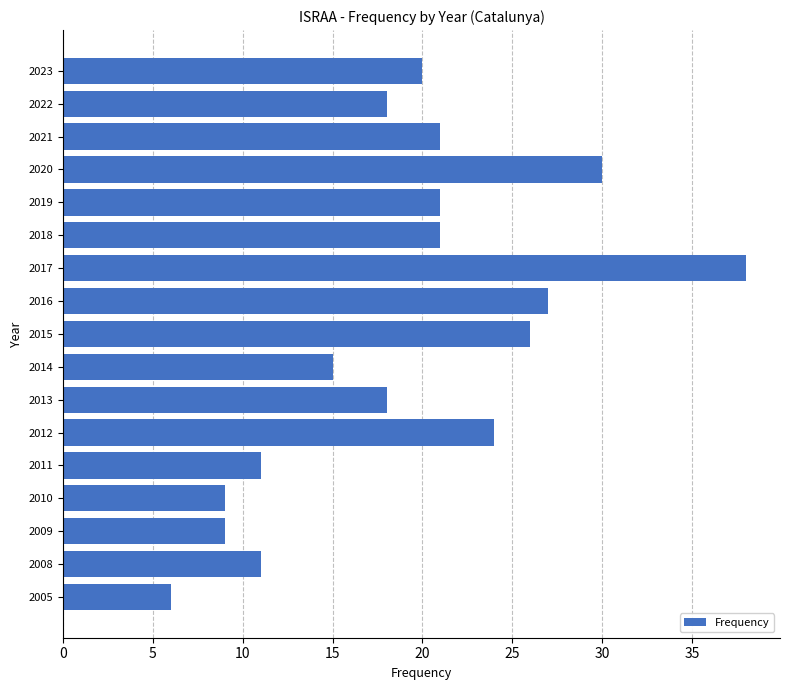

Approximately how many times larger is the value at 2005 compared to 2022?

0.3